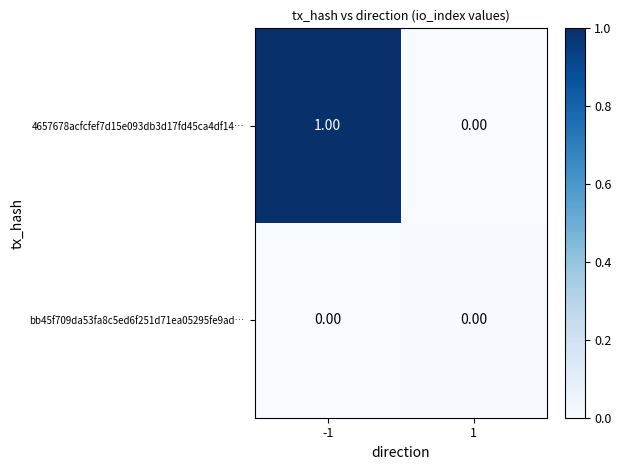

What is the greatest value displayed?

1